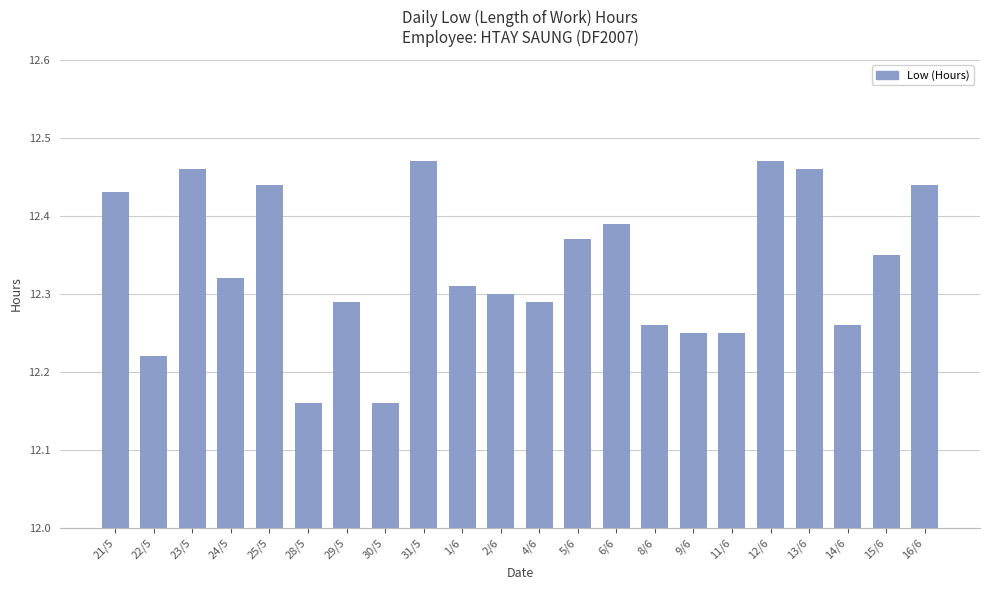

Does the chart contain stacked bars?

No